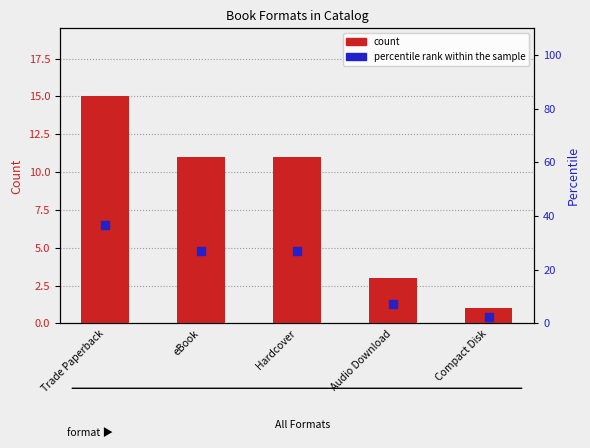

What is the total value across all series at Trade Paperback?

51.6